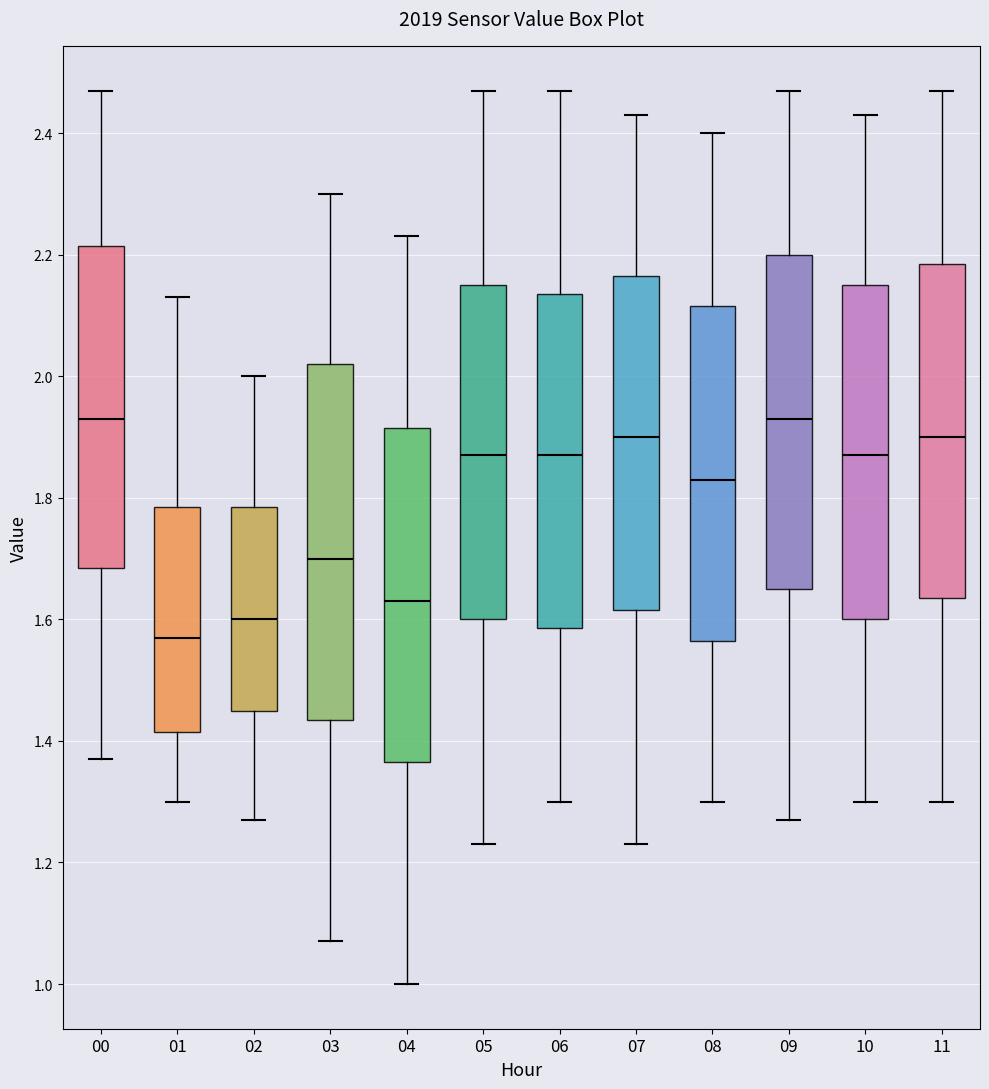

Which box is the tallest, from its lower edge to its upper edge?

03